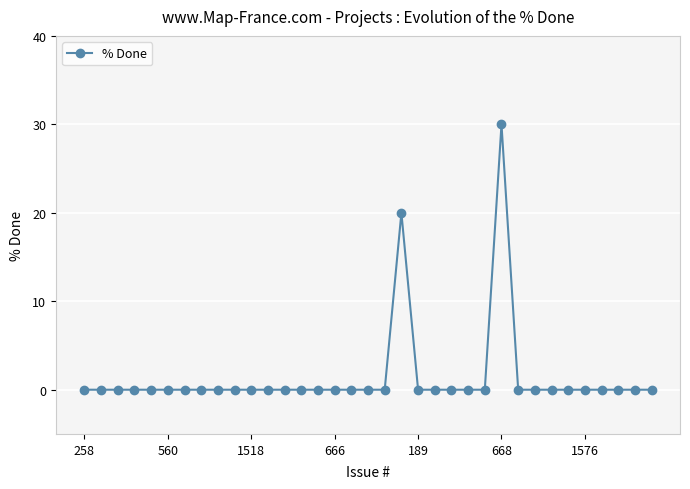

Does the chart display data point markers on the line(s)?

Yes